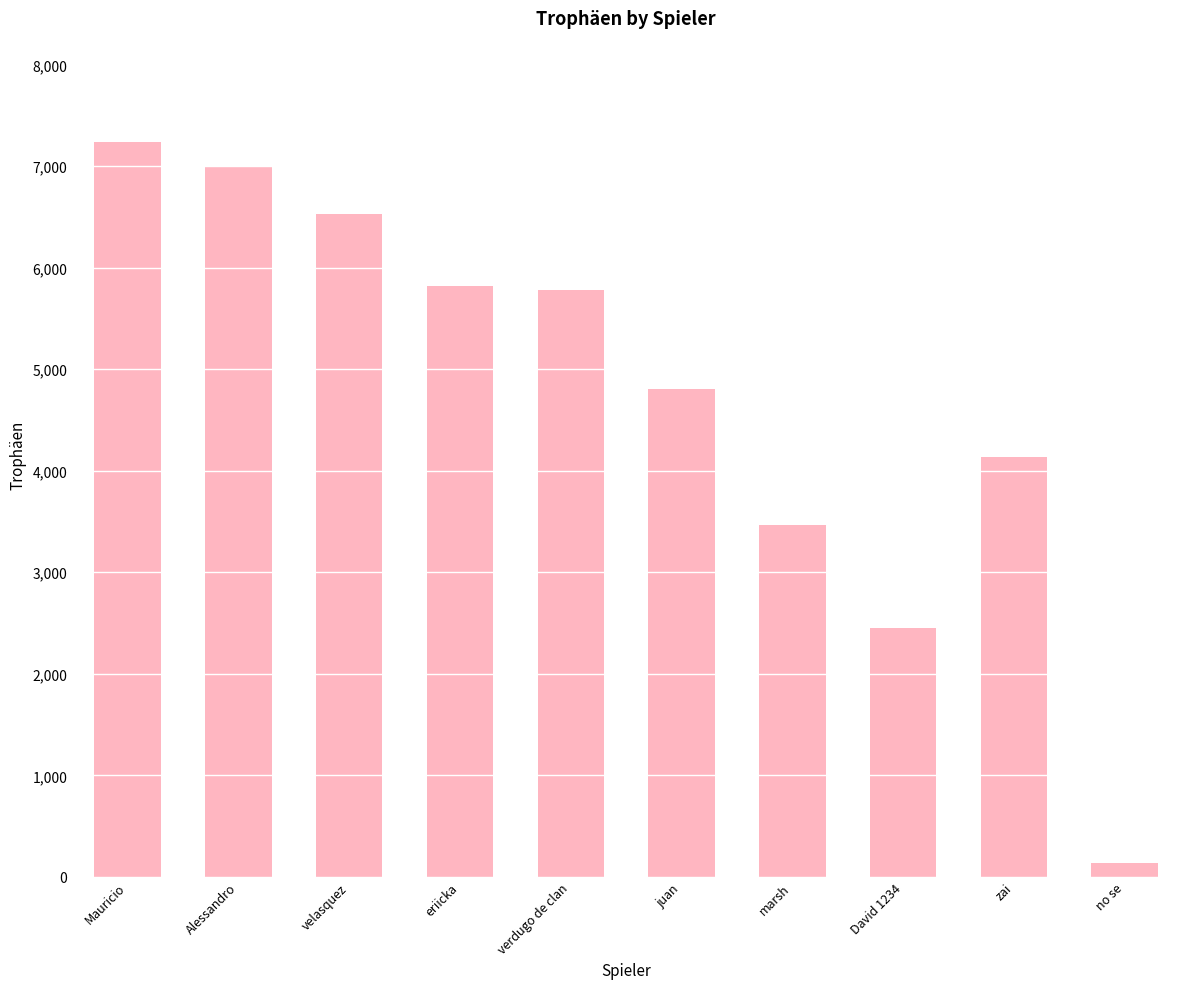

Reading right to left, transcribe all the data shown in this chart.

no se=141	zai=4138	David 1234=2451	marsh=3461	juan=4809	verdugo de clan=5781	eriicka=5817	velasquez=6530	Alessandro=7000	Mauricio=7233